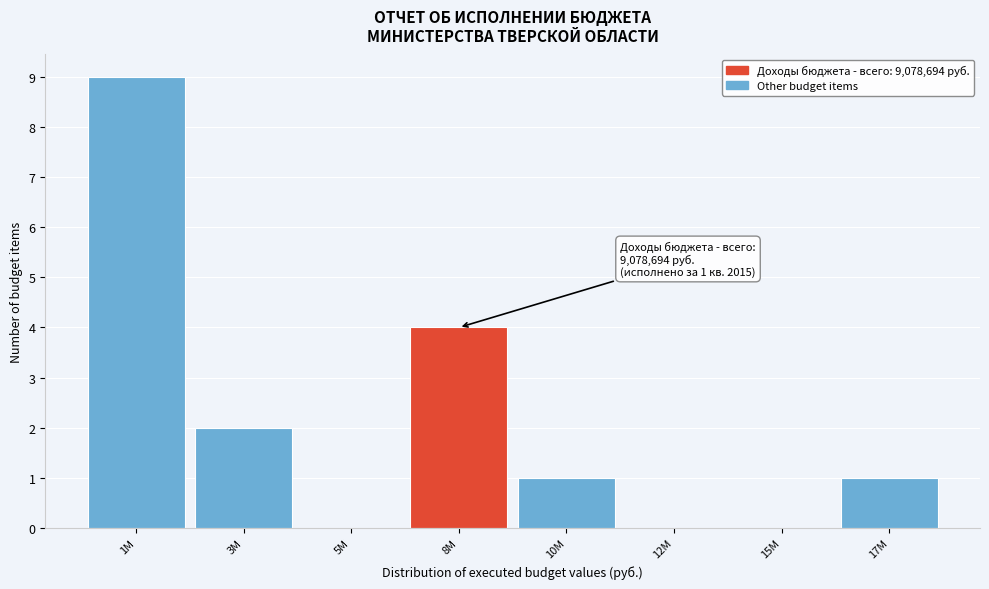

Reading right to left, transcribe all the data shown in this chart.

17M=1	15M=0	12M=0	10M=1	8M=4	5M=0	3M=2	1M=9